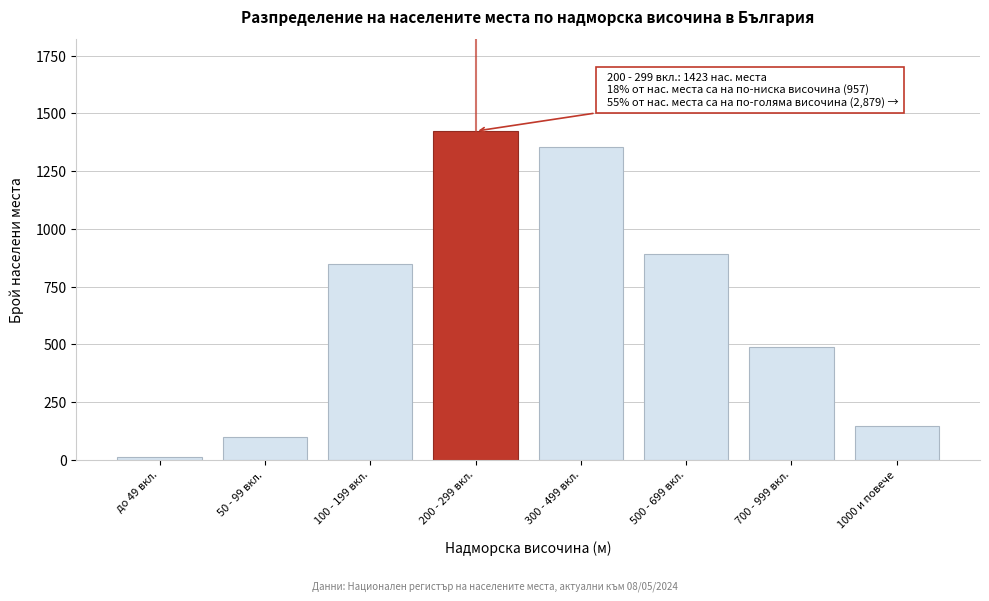

Reading left to right, what are all the values shown in this chart?

12	98	847	1423	1356	892	487	144